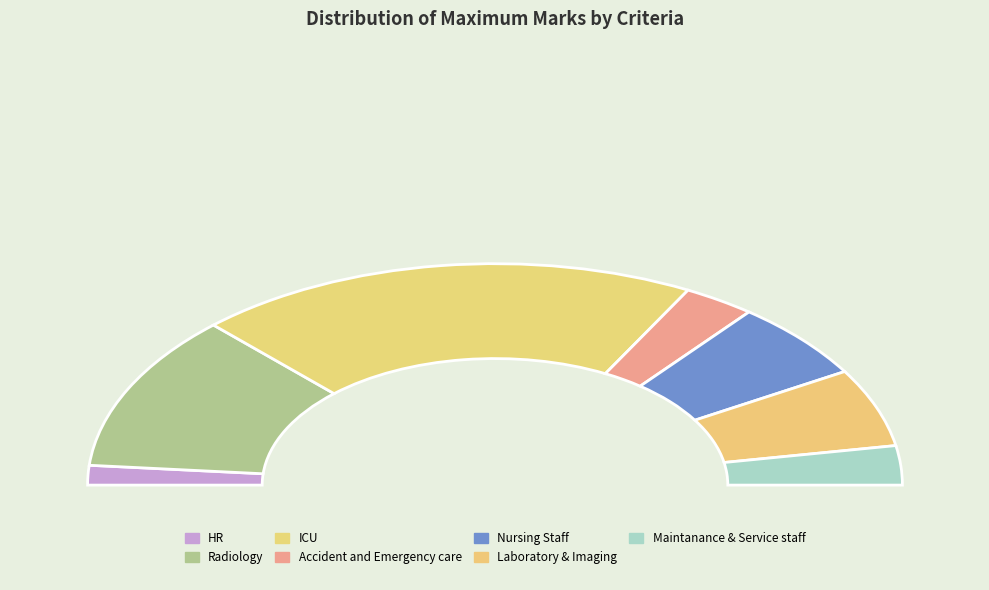

What percentage is NOT represented by Nursing Staff?

88.6%